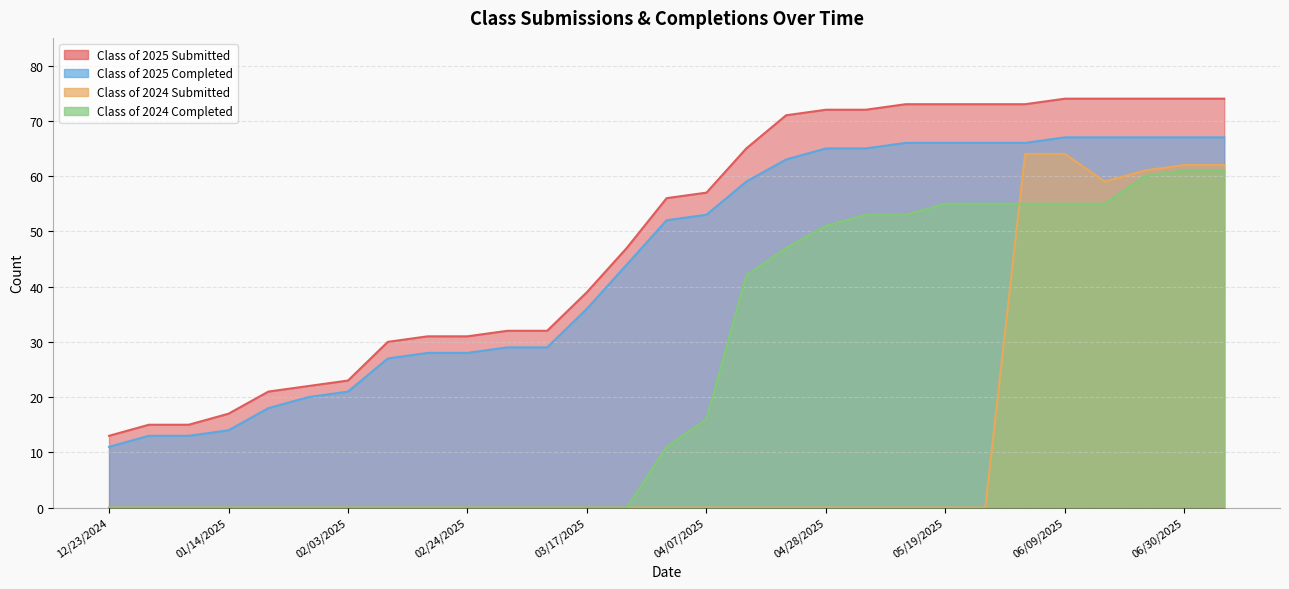

At which category is the sum across all series the highest?

06/30/2025